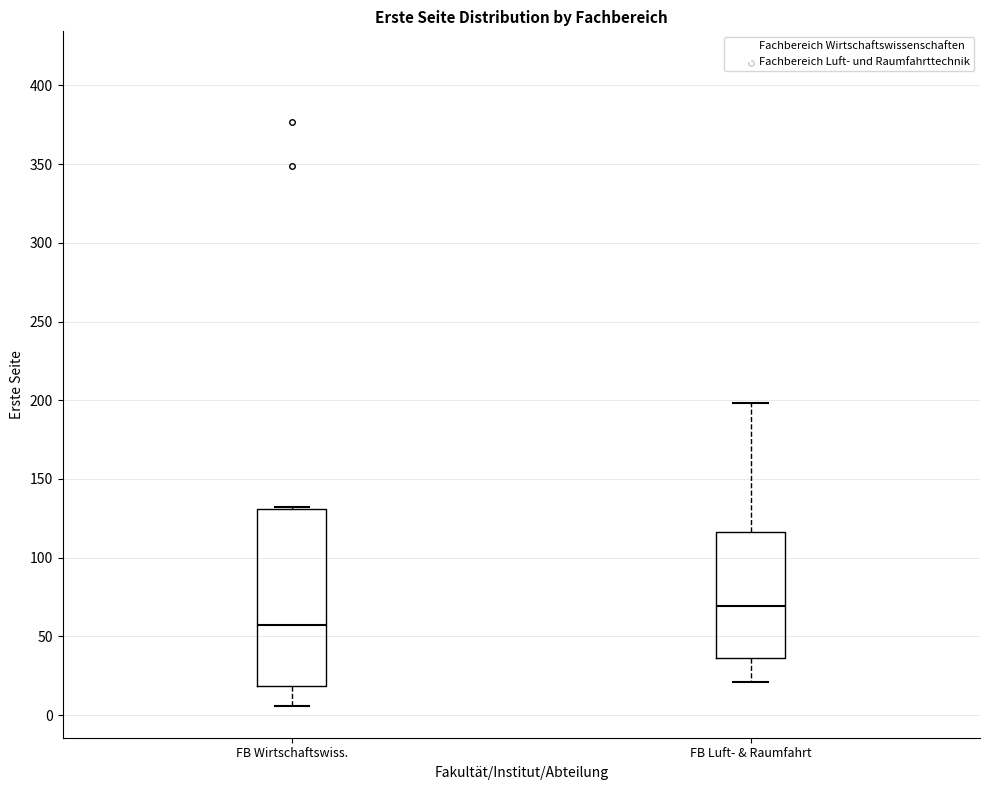

Which box is the tallest, from its lower edge to its upper edge?

FB Wirtschaftswiss.